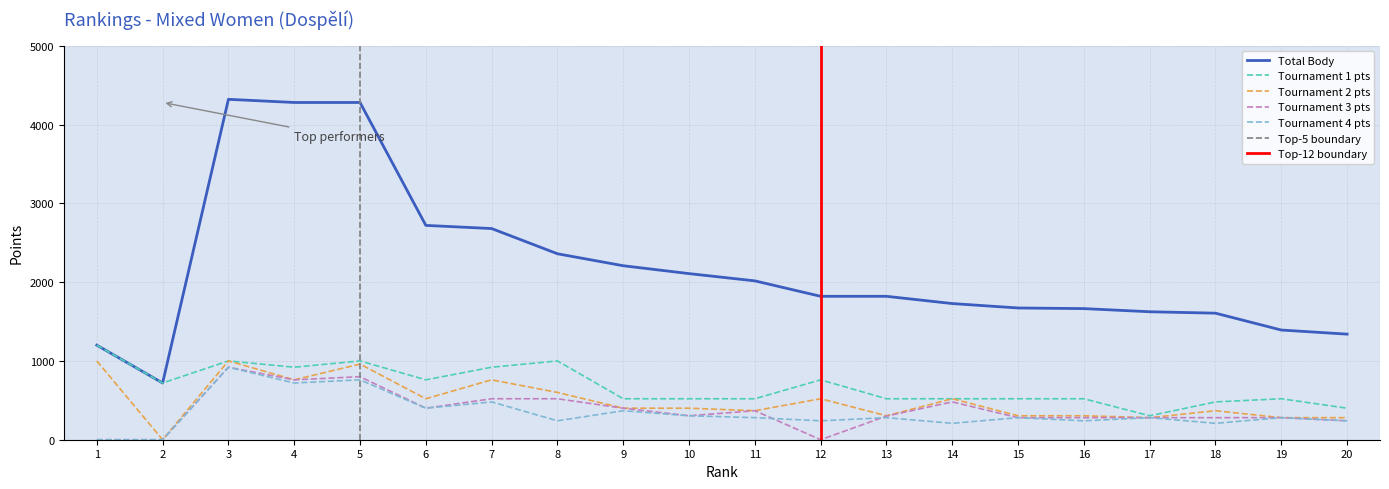

True or false: col_6 and col_8 intersect in this chart.

False